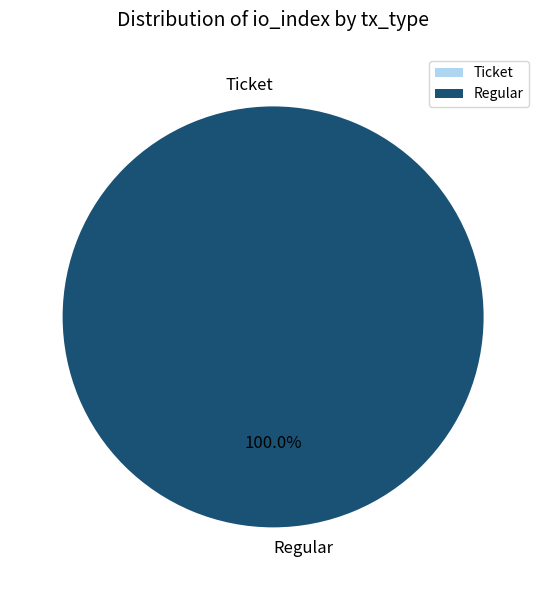

What is the change in value from tx_type: Ticket (io_index=0) to tx_type: Regular (io_index=28)?

+28